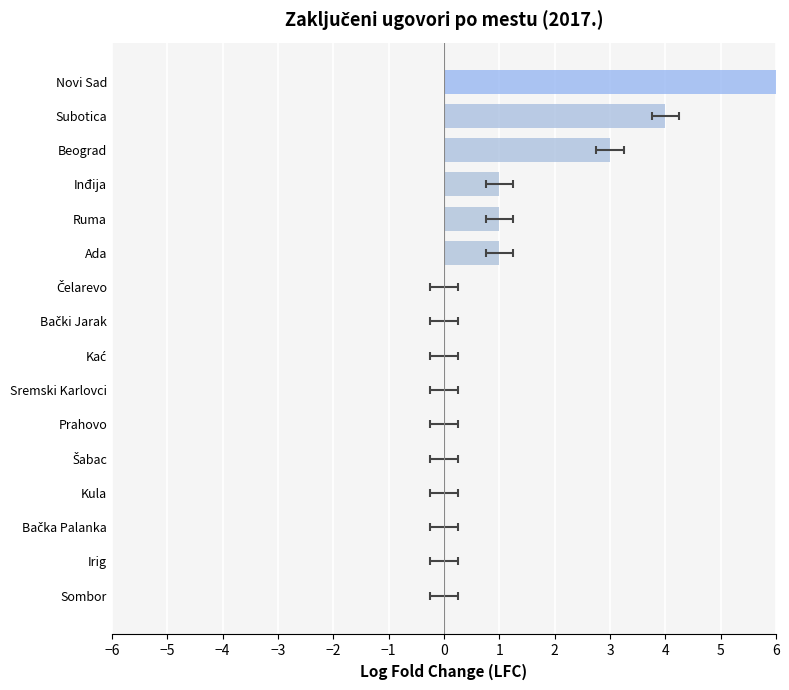

True or false: the data shows 0 at Šabac.

True